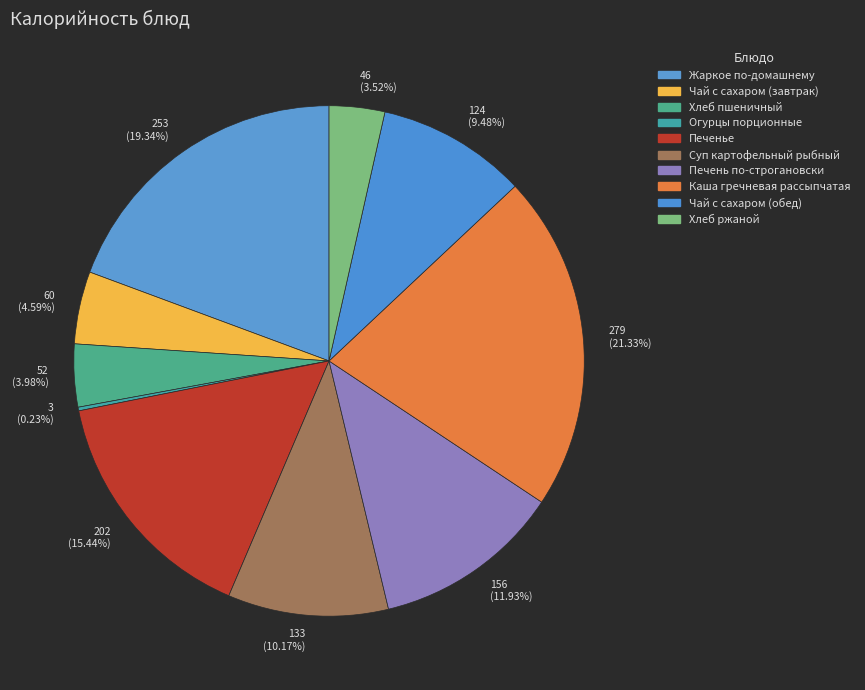

Is 52 (3.98%) the majority of the pie?

No